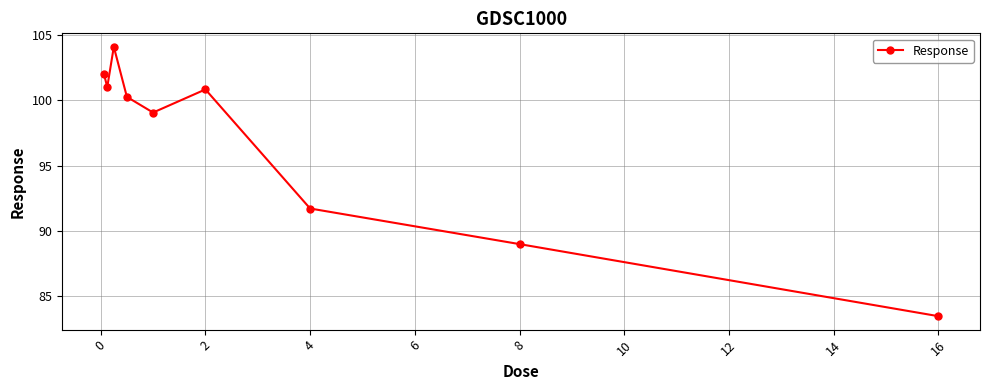

How many interior local valleys (lower than both neighbors) does the data have?

2